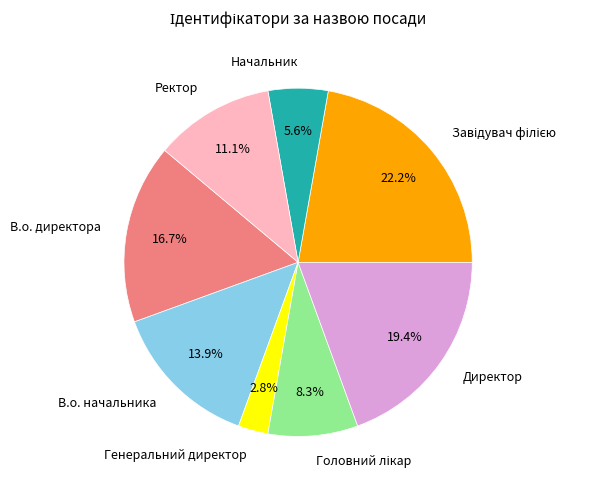

To the nearest percent, what is the difference between the Начальник and Директор slice percentages?

14%